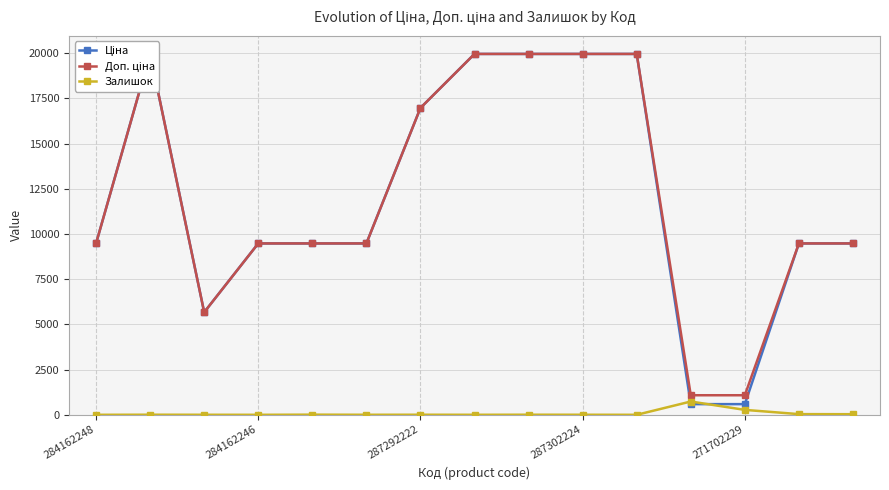

What is the approximate value of Ціна at 284162248?

9480.1